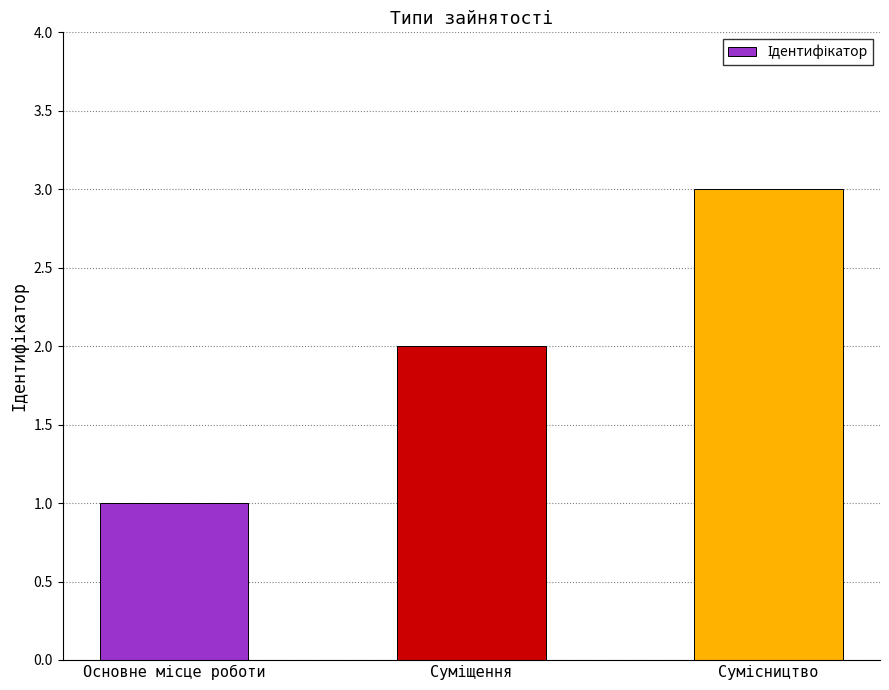

What is the greatest value displayed?

3